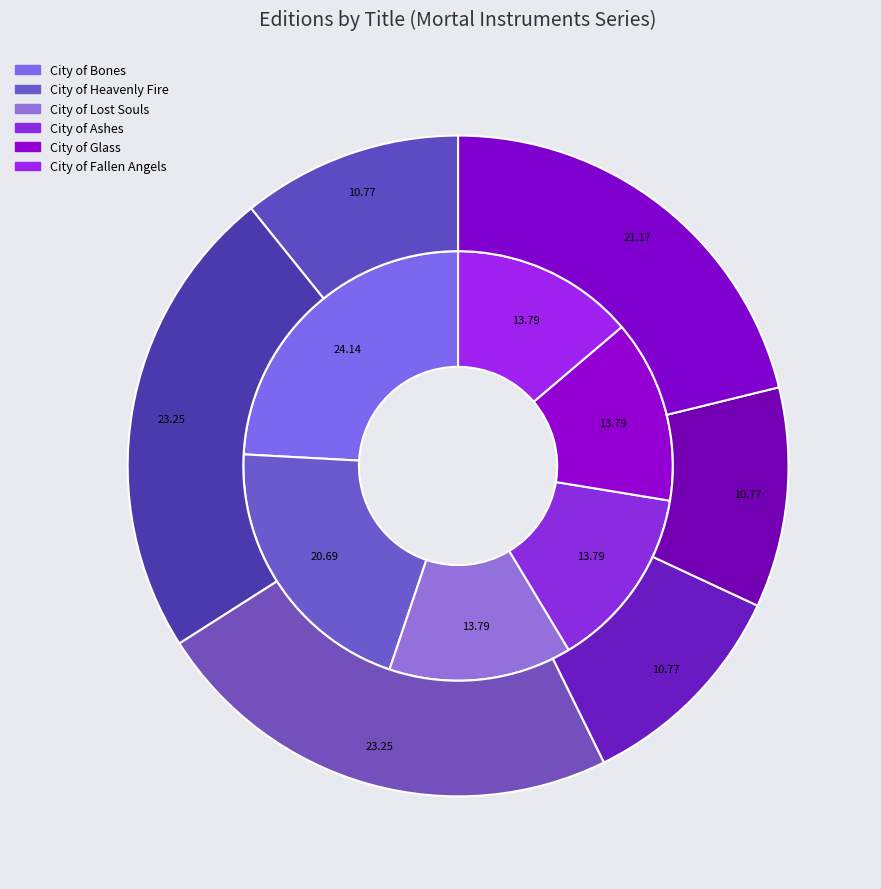

Combined, do City of Glass and City of Heavenly Fire account for over 50%?

No